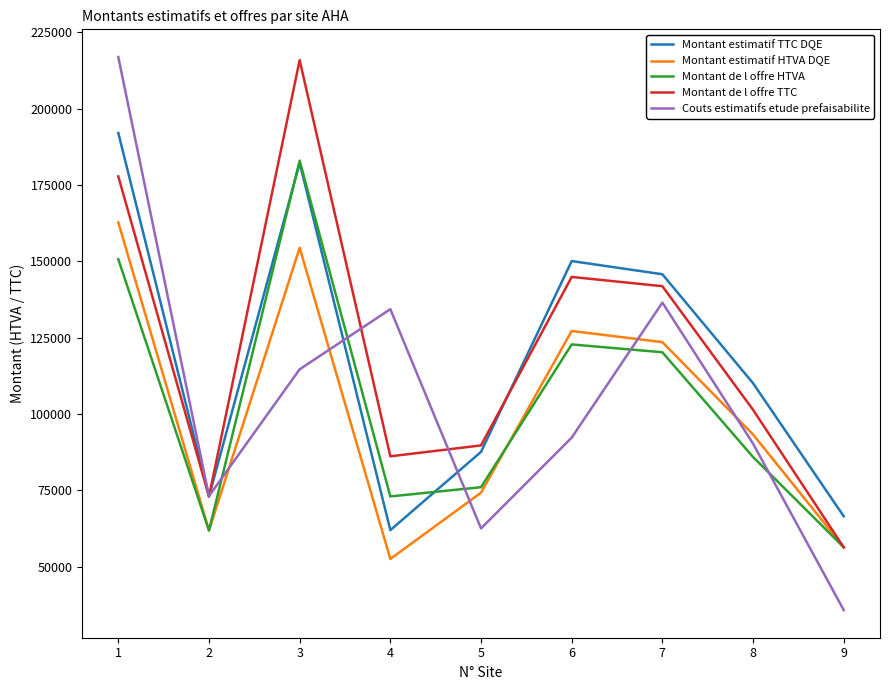

What is the greatest value displayed?

216872.0